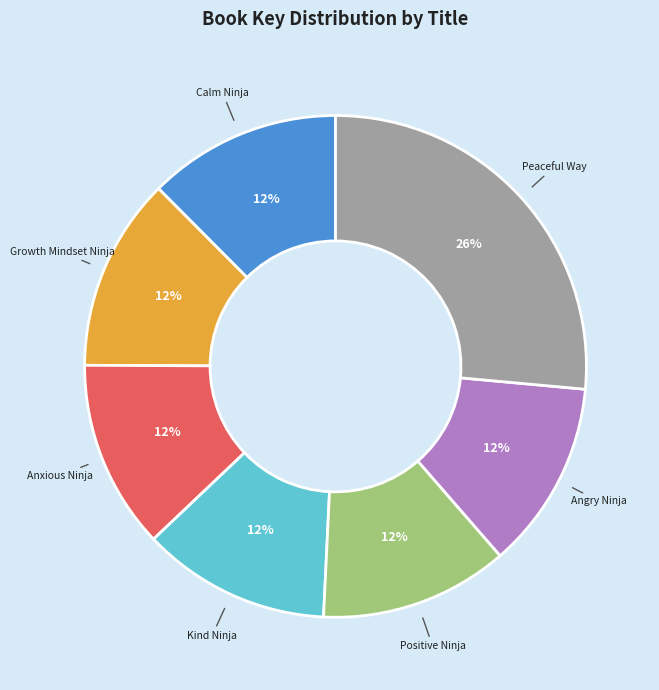

Does any single category account for the majority?

No